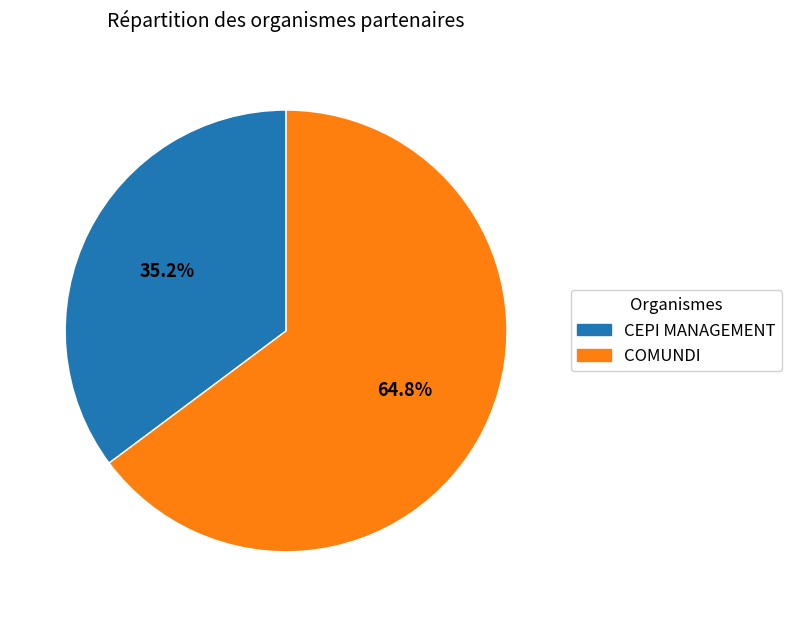

How many slices are in this pie chart?

2